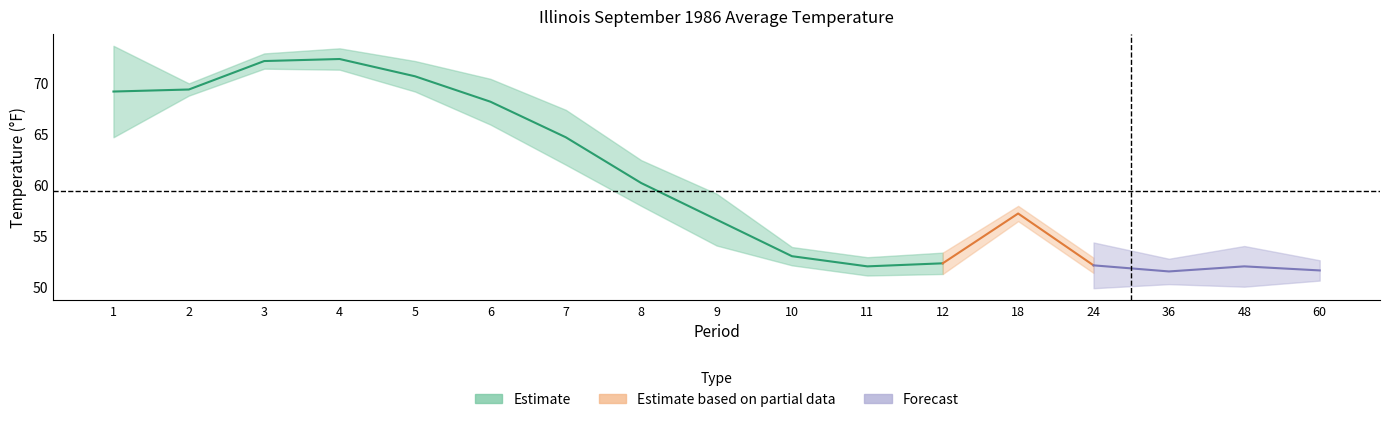

Is the value of 1901-2000 Mean at 3 greater than the value of Value at 5?

Yes